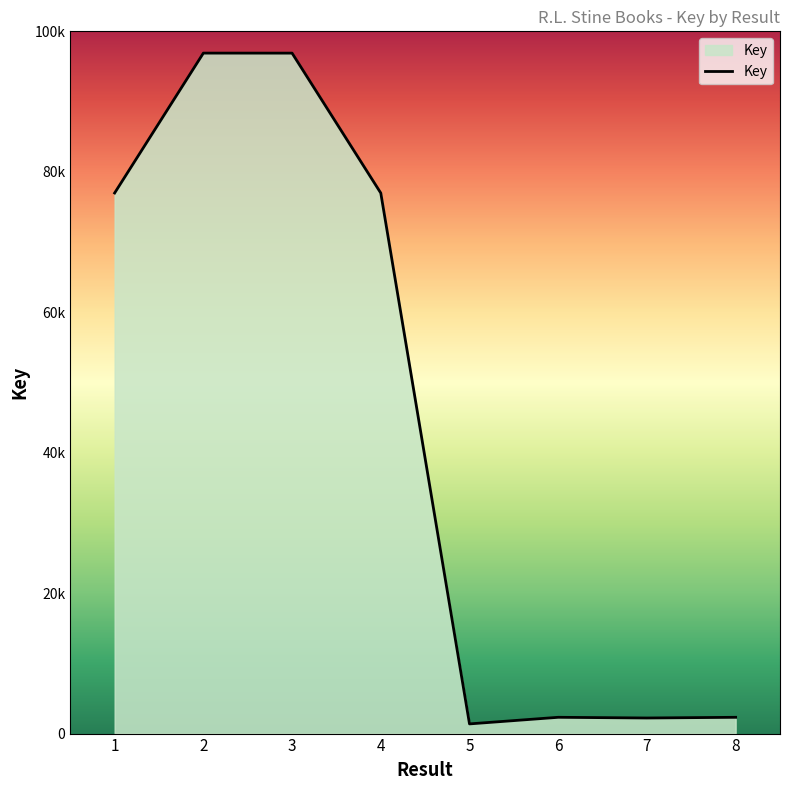

What is the value of the 7th point from the left?

2220